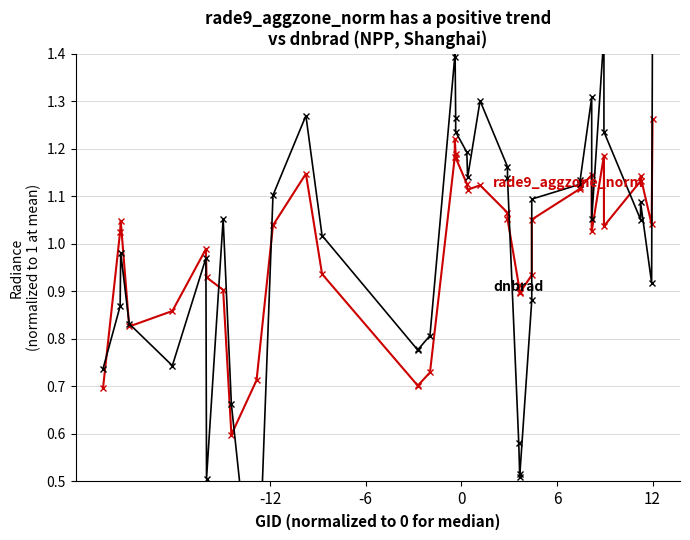

True or false: rade9_aggzone_norm and dnbrad intersect in this chart.

True